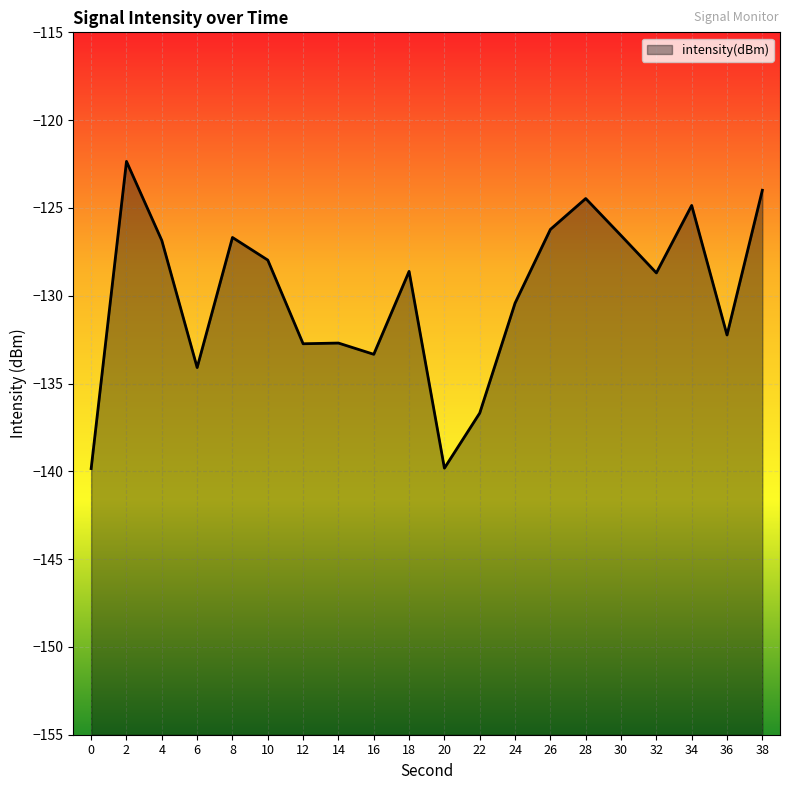

Rank the categories by value from highest to lowest.

2, 38, 28, 34, 26, 30, 8, 4, 10, 18, 32, 24, 36, 14, 12, 16, 6, 22, 20, 0